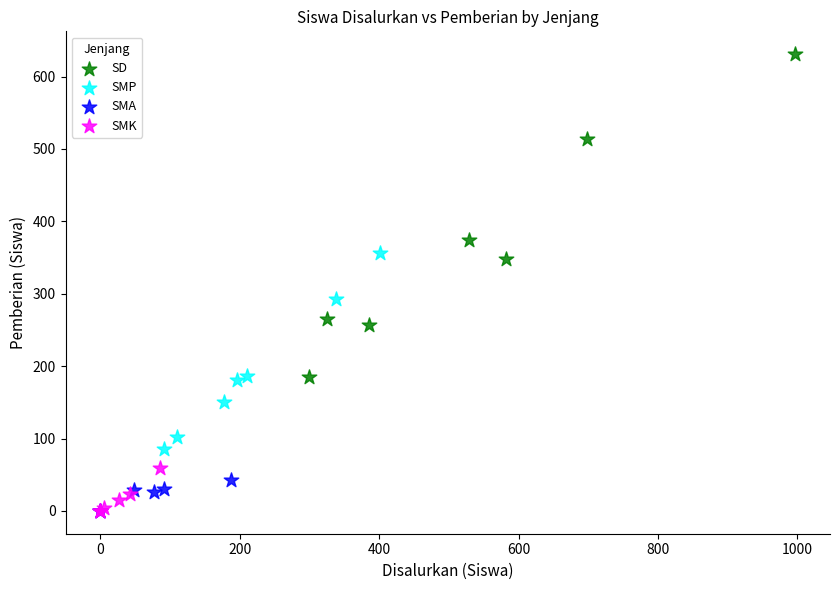

Which series reaches the maximum Y coordinate?

SD